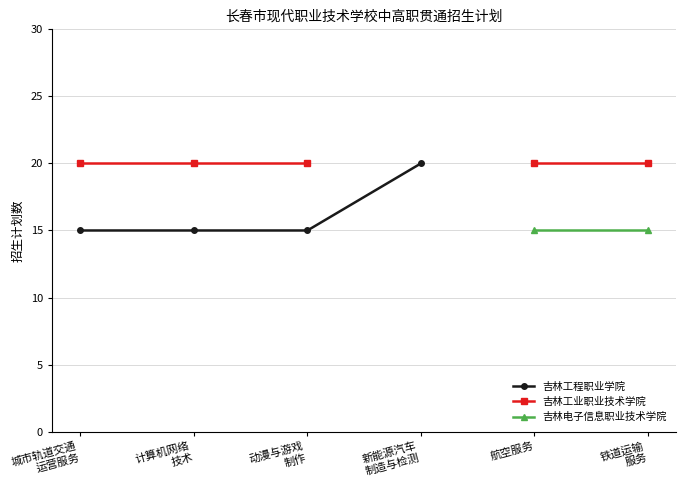

What are all the series names shown in the legend?

吉林工程职业学院, 吉林工业职业技术学院, 吉林电子信息职业技术学院